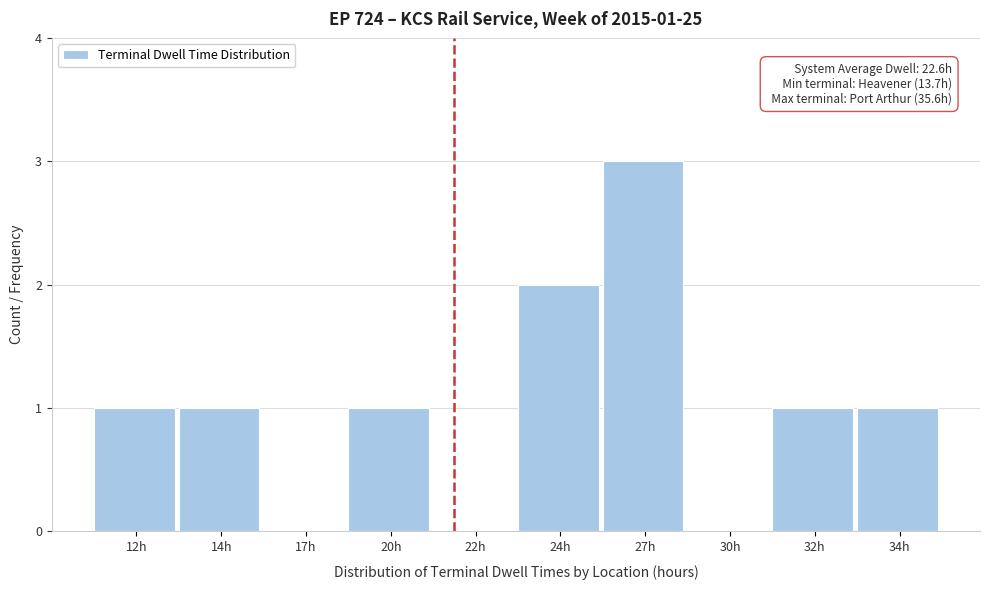

Reading left to right, transcribe all the data shown in this chart.

12h=1	14h=1	17h=0	20h=1	22h=0	24h=2	27h=3	30h=0	32h=1	34h=1